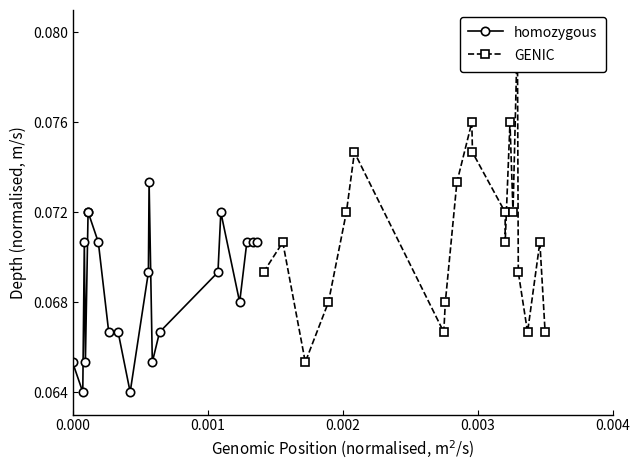

How many homozygous values are between 0 and 1?

20